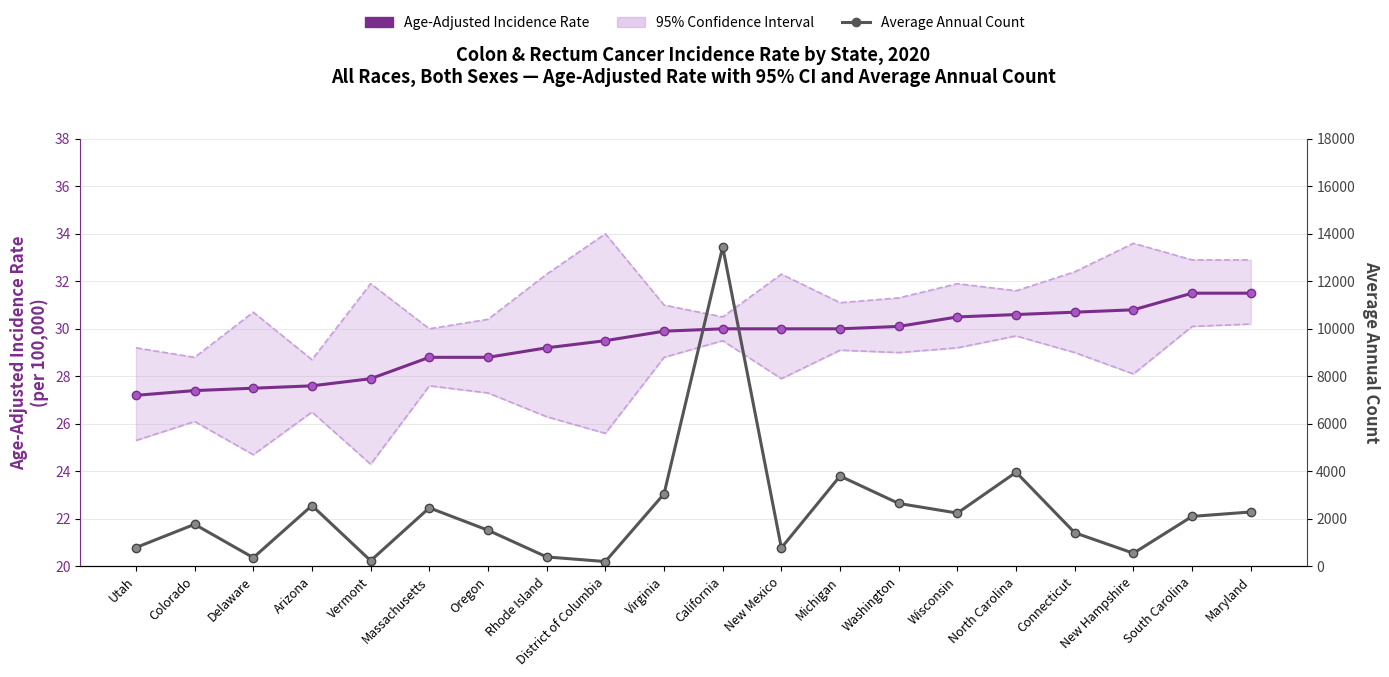

True or false: Age-Adjusted Incidence Rate has a value of 27.4 at Colorado.

True